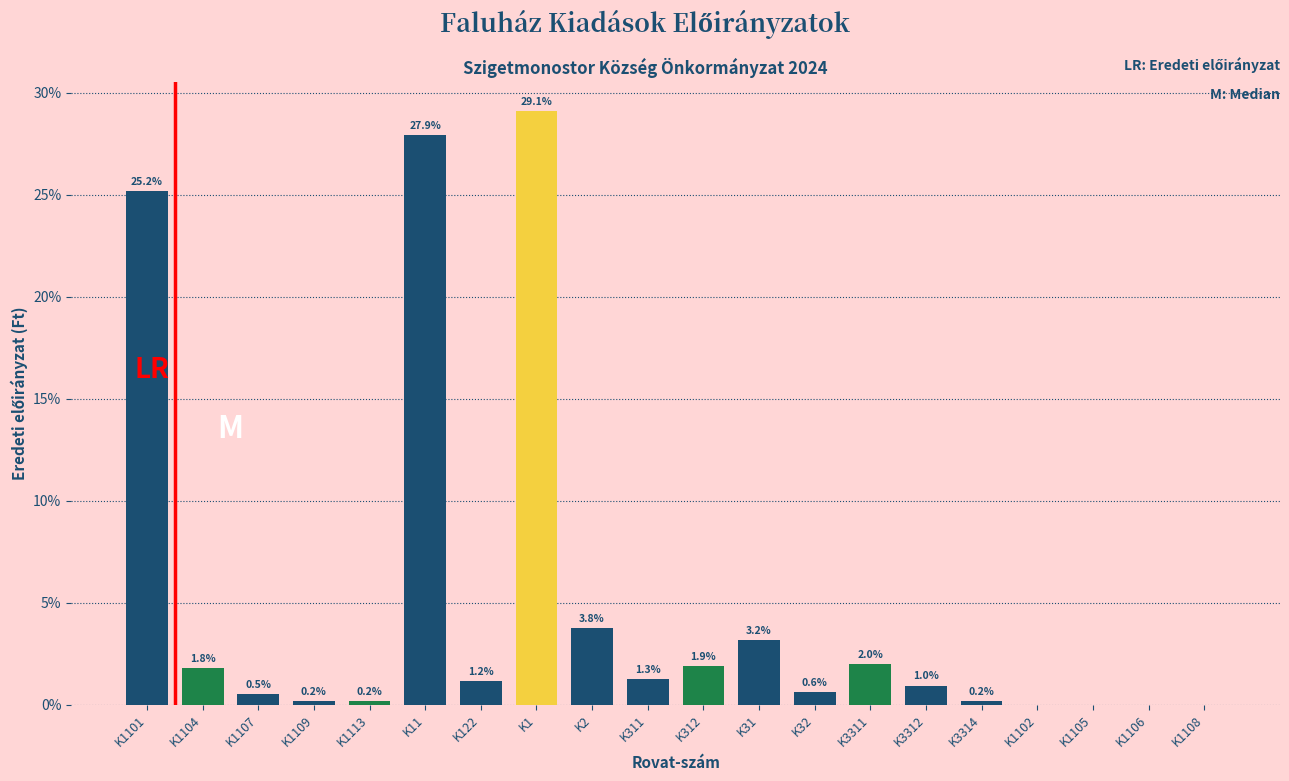

Reading left to right, what are all the values shown in this chart?

K1101=25.2	K1104=1.8	K1107=0.5	K1109=0.2	K1113=0.2	K11=27.9	K122=1.2	K1=29.1	K2=3.8	K311=1.3	K312=1.9	K31=3.2	K32=0.6	K3311=2.0	K3312=1.0	K3314=0.2	K1102=0.0	K1105=0.0	K1106=0.0	K1108=0.0